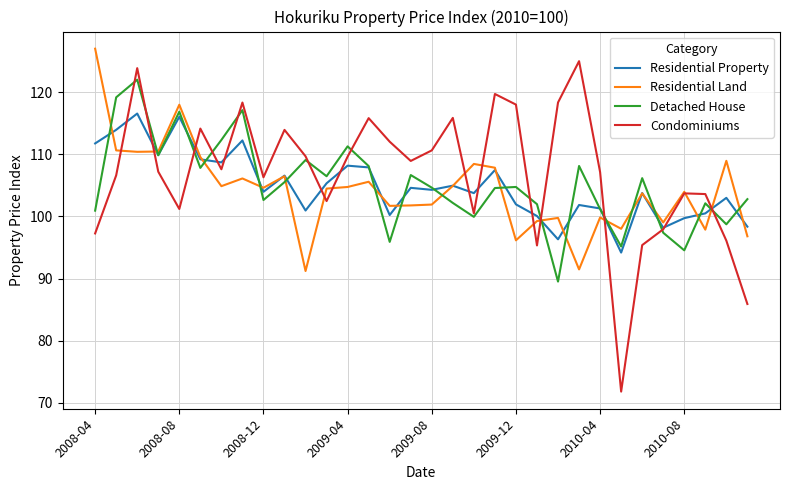

How many lines are shown in the chart?

4